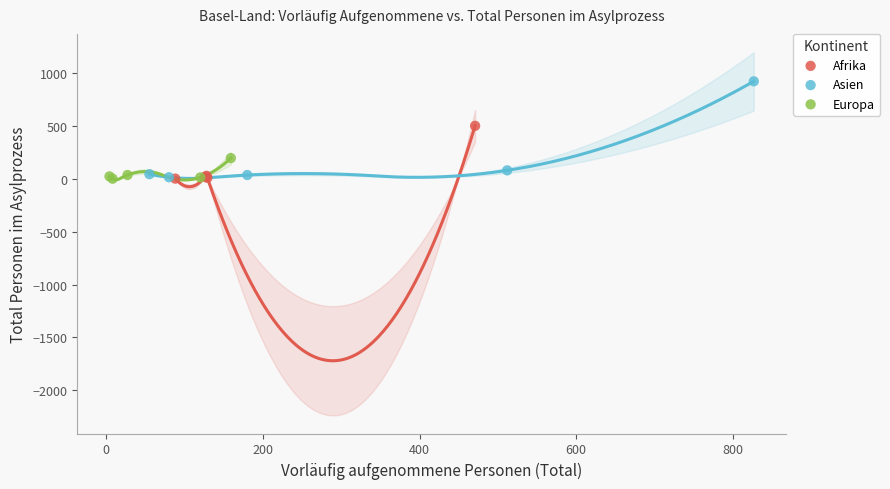

Which series has the widest spread of Y values?

Asien